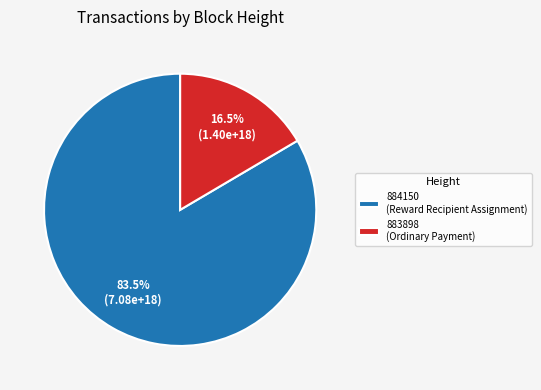

What is the ratio of the value at 884150 to the value at 883898?

5.1